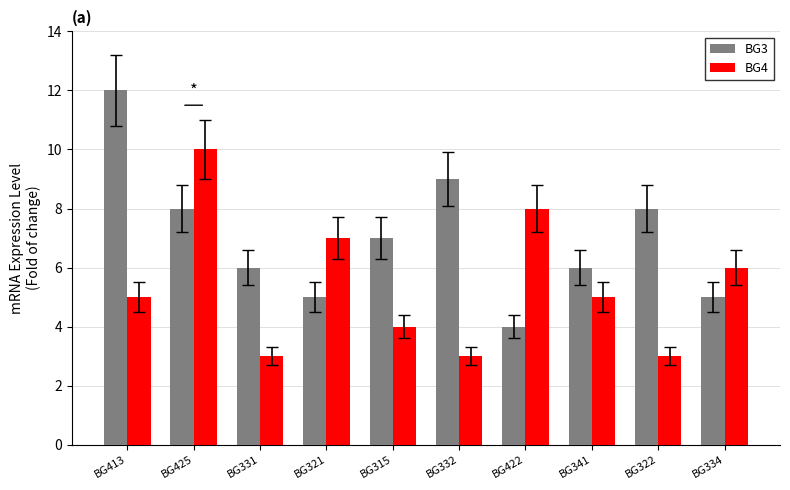

How many categories are shown in the chart?

10